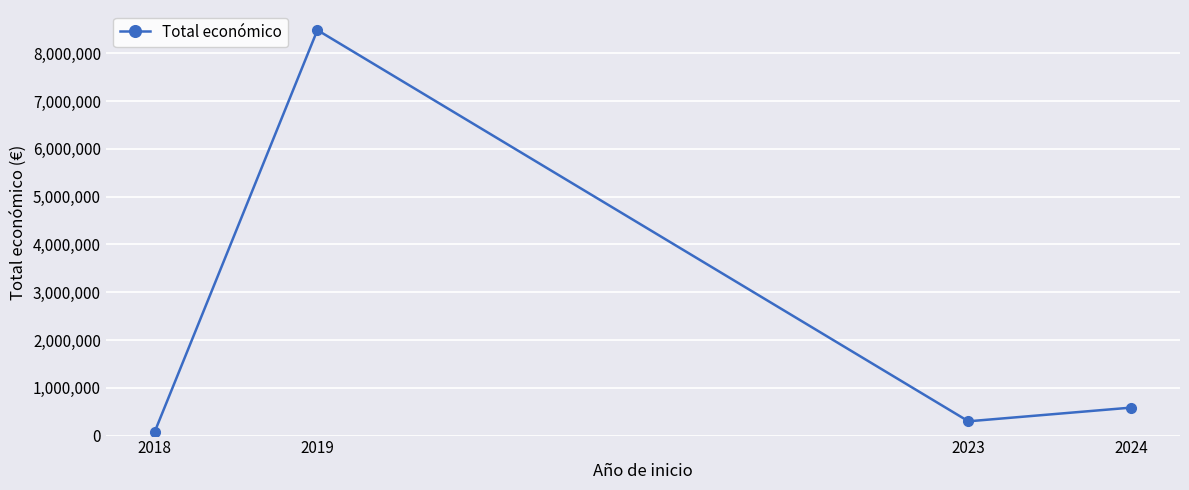

How many data points are less than 585460?

2